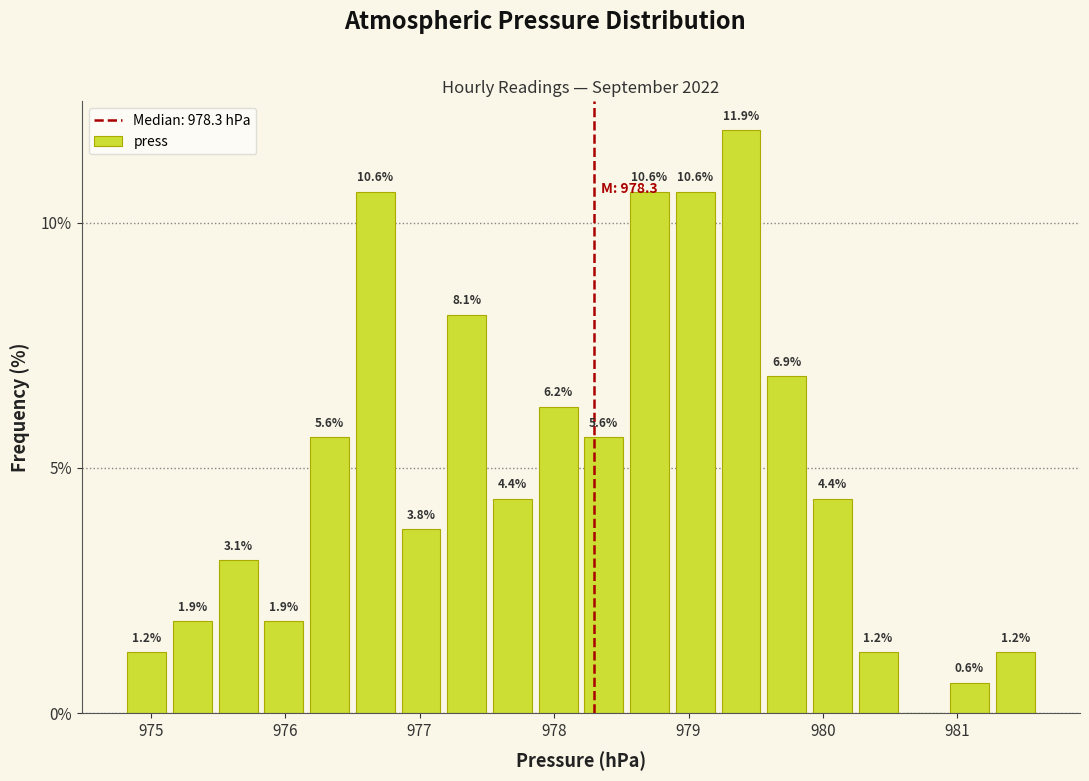

Around what value on the x-axis is the tallest bar? Give the approximate position of its centre, as read against the axis.

979.4